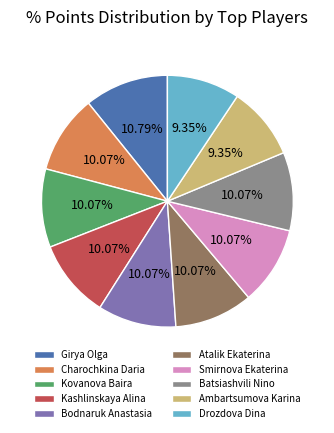

What is the ratio of the value at Kovanova Baira to the value at Ambartsumova Karina?

1.1